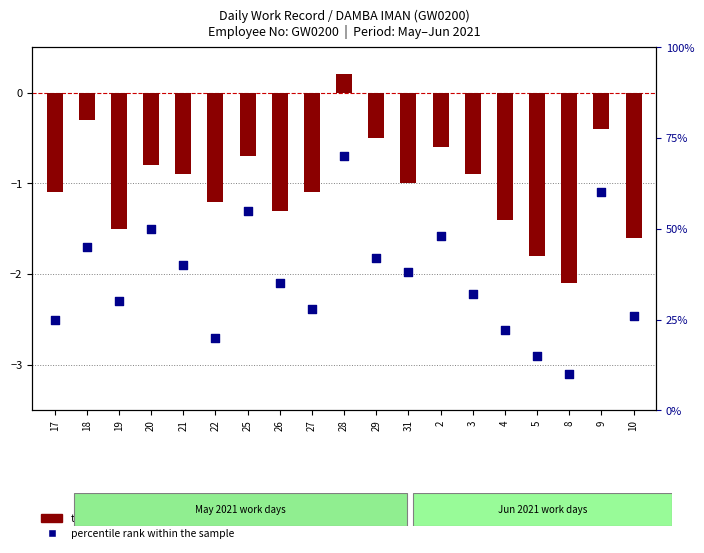

Is the value of transformed count at 20 greater than the value of percentile rank within the sample at 27?

No